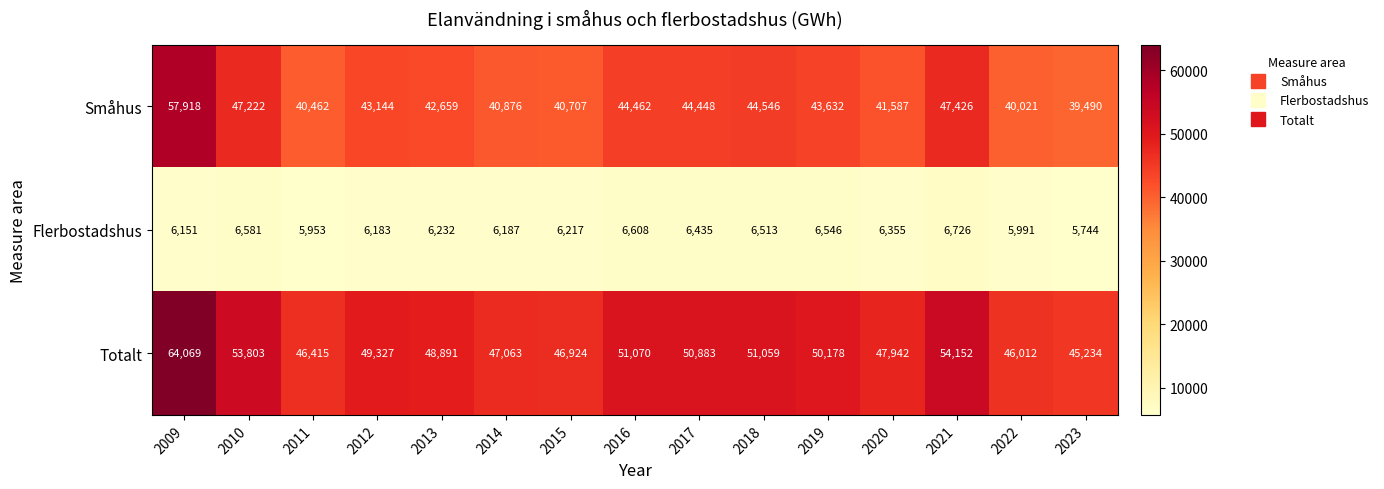

Where is Flerbostadshus nearest to the value 6235?

2013